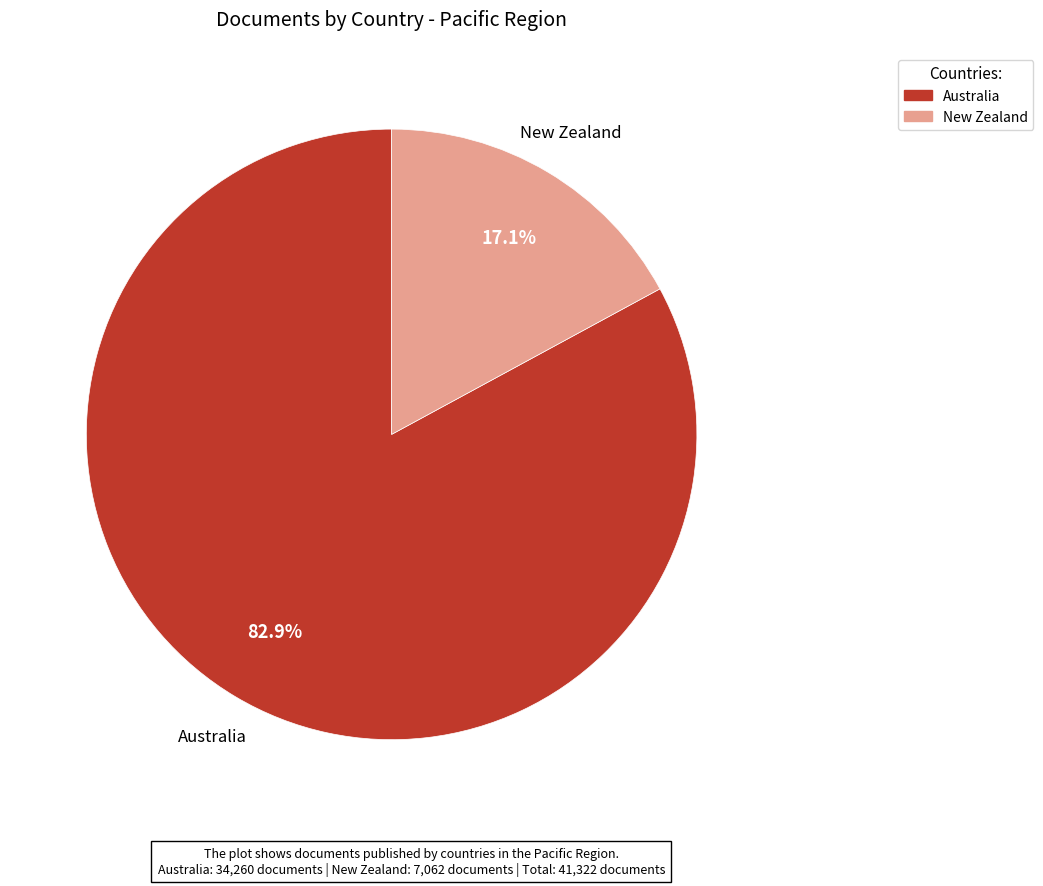

Which slice is the largest?

Australia